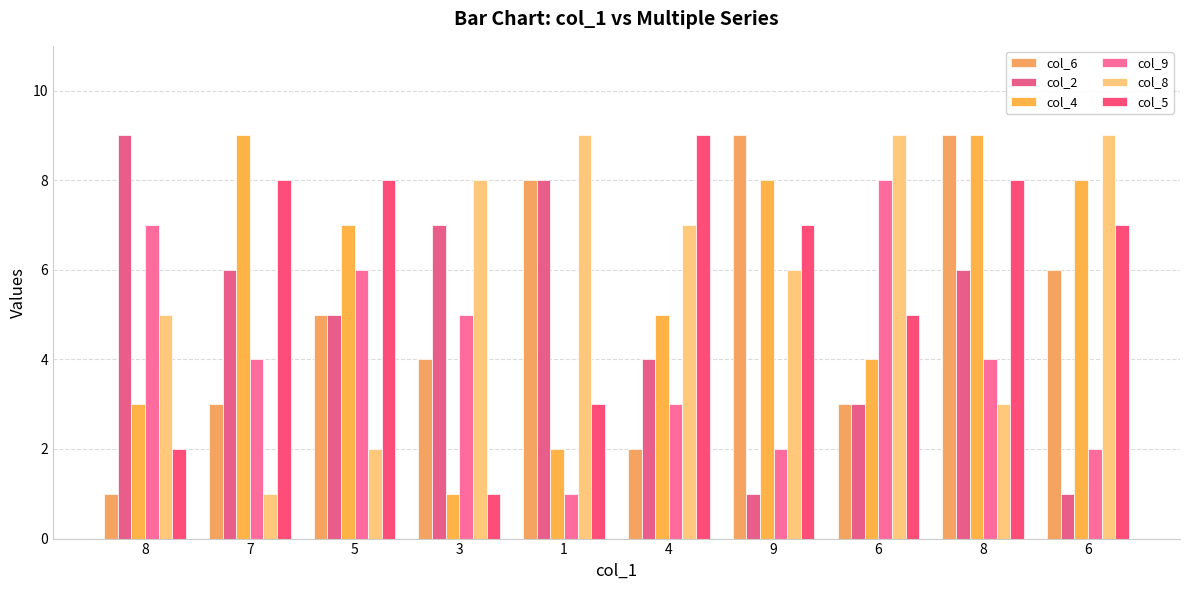

How many data points does each series have?

10